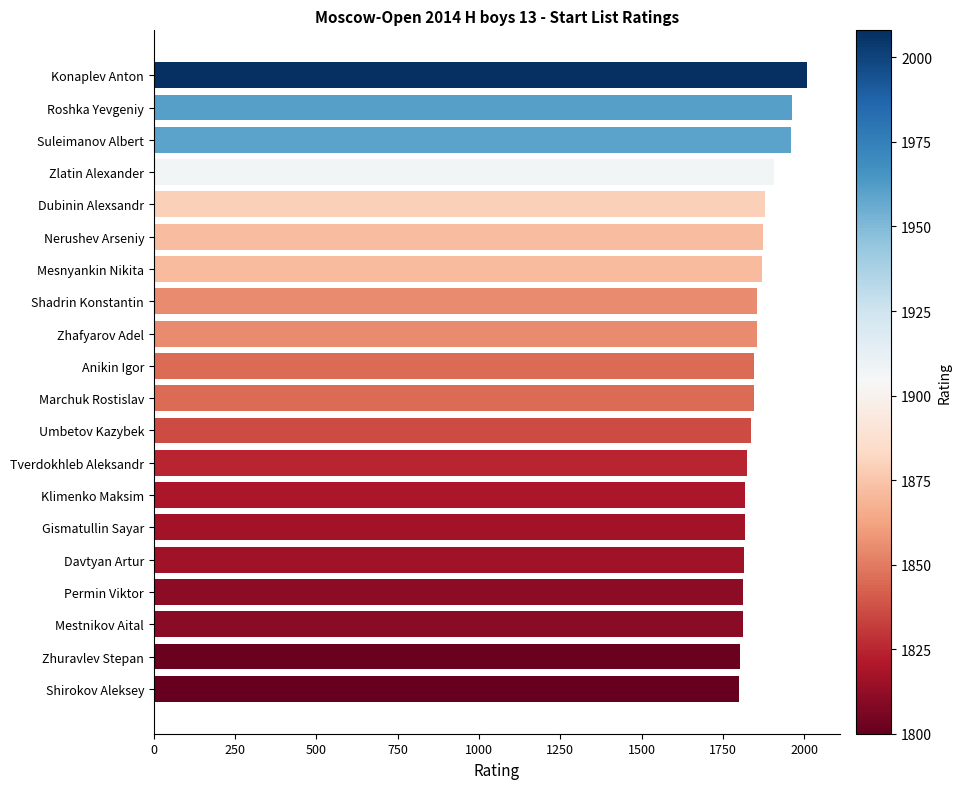

How many series are shown in this chart?

1